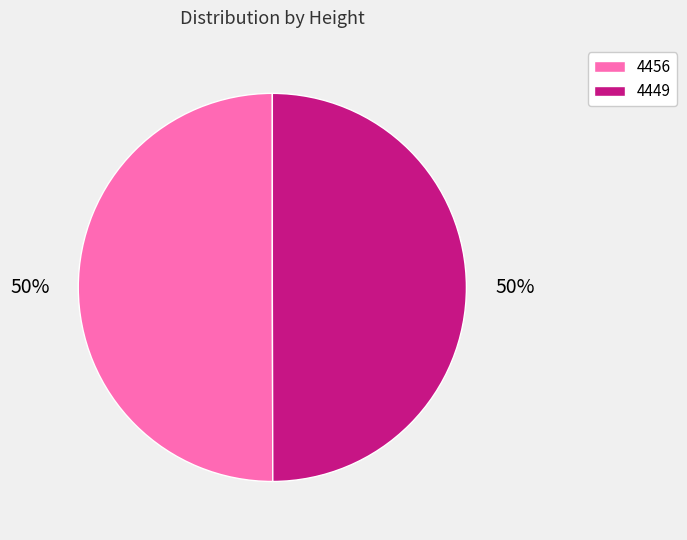

How many segments does this pie chart have?

2